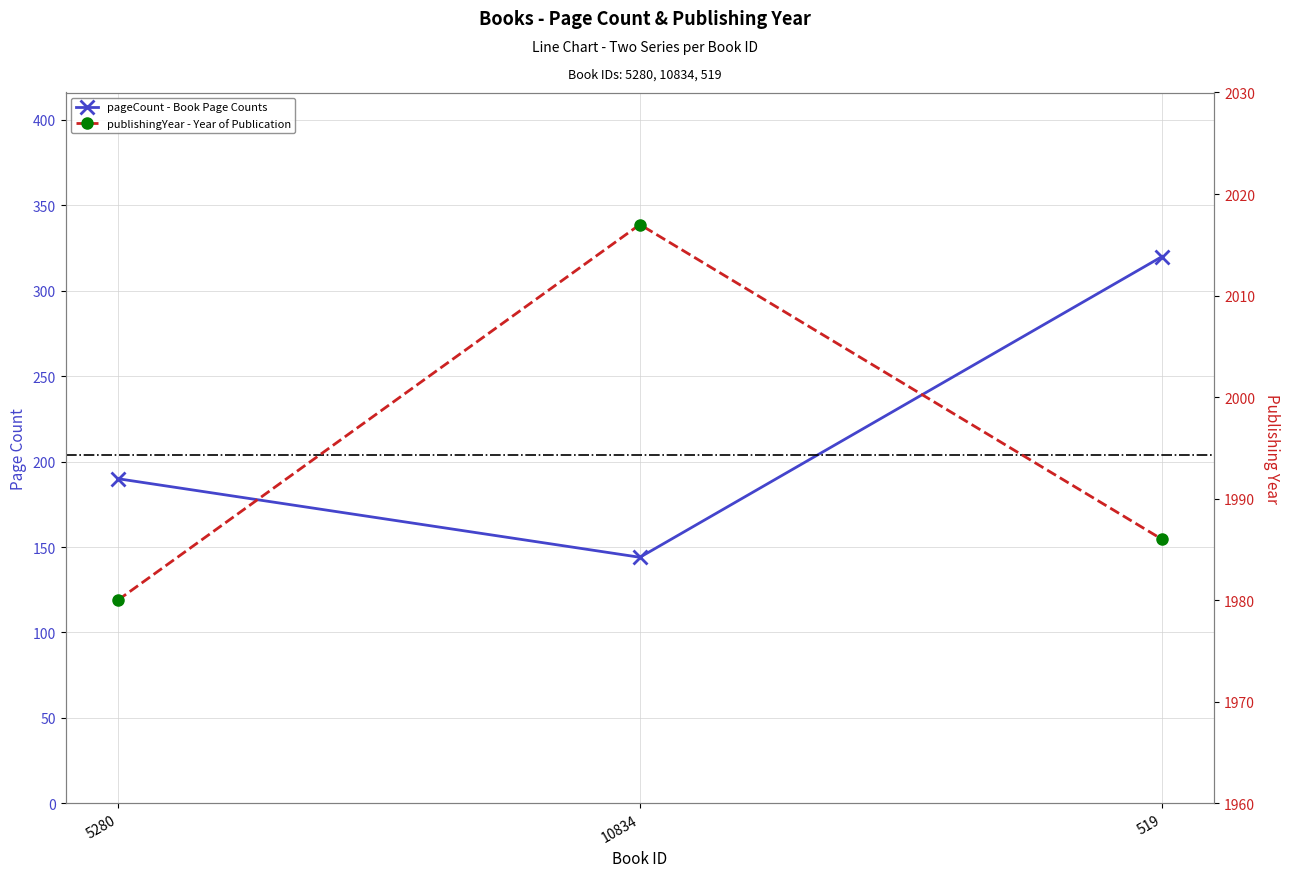

Reading left to right, transcribe all the data shown in this chart.

pageCount - Book Page Counts: 190	144	320
publishingYear - Year of Publication: 1980	2017	1986